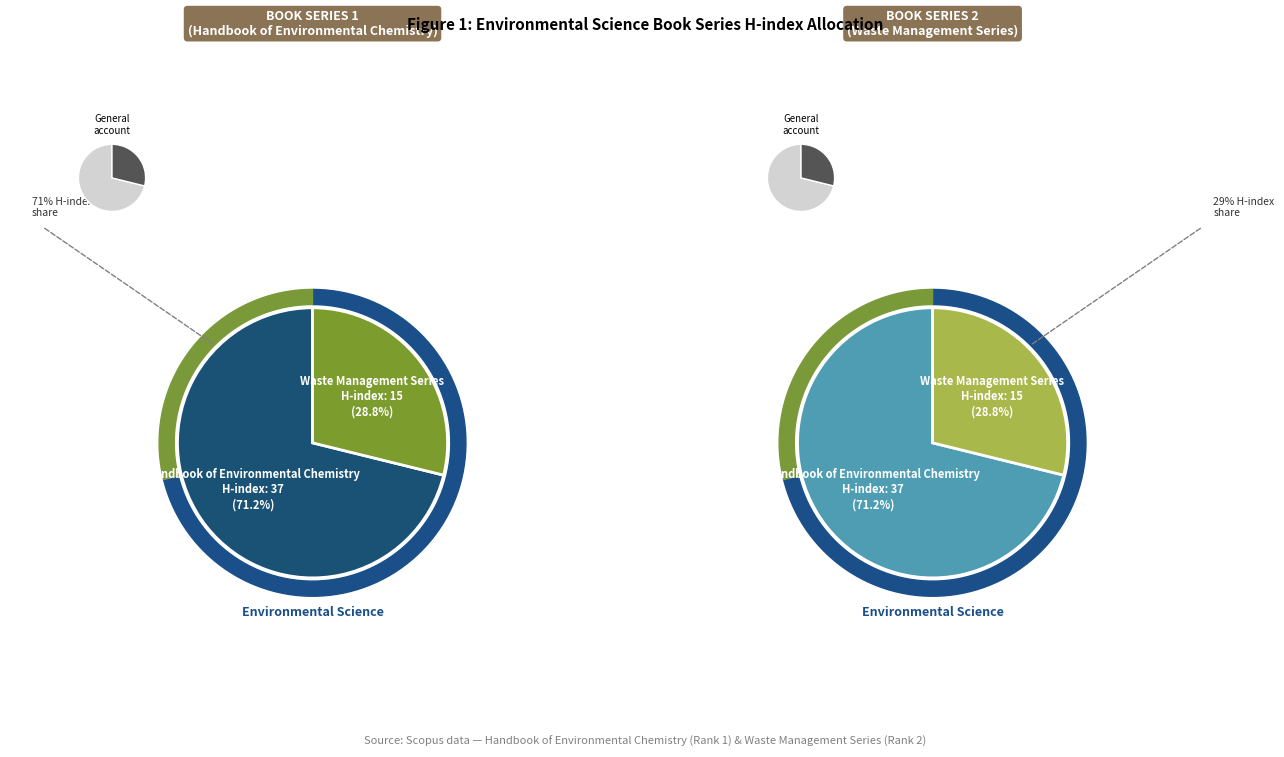

To the nearest percent, what is the difference between the Waste Management Series and Handbook of Environmental Chemistry slice percentages?

42%